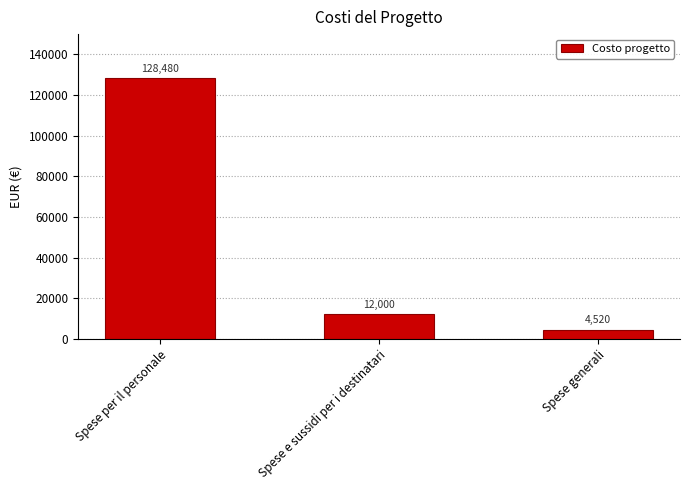

The chart shows a value of 4753 at Spese e sussidi per i destinatari. True or false?

False